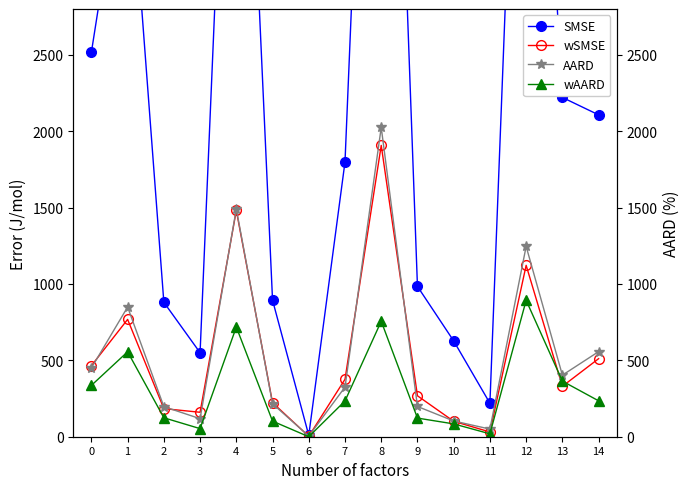

How many lines are shown in the chart?

4